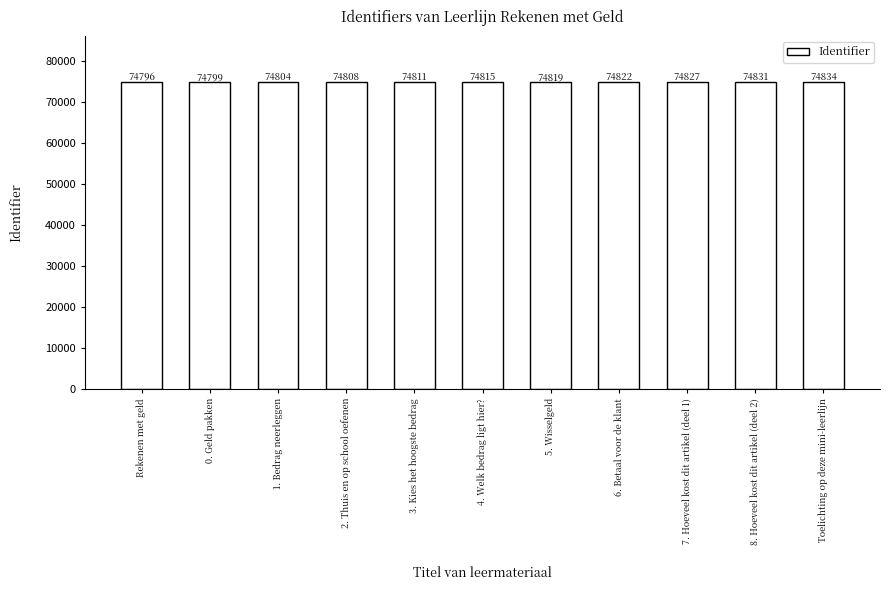

Are the bars grouped side by side (vs. stacked)?

No